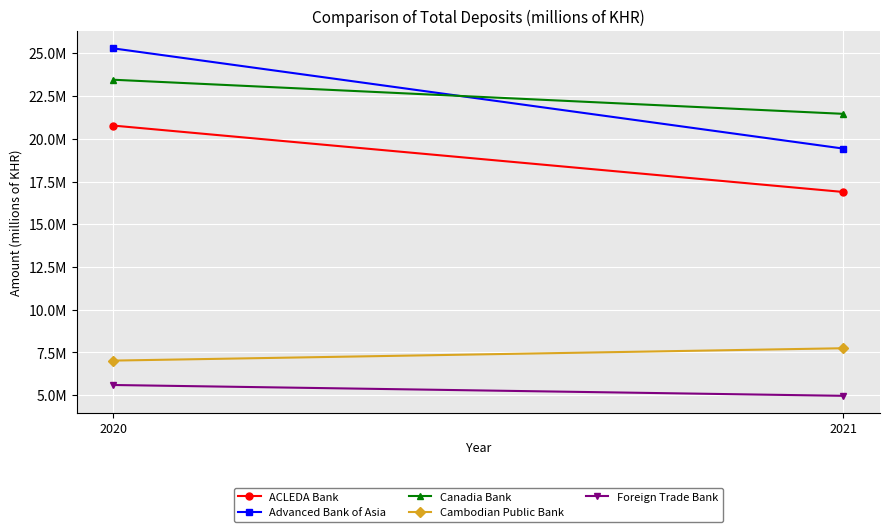

Which label corresponds to the largest value in the chart?

2020